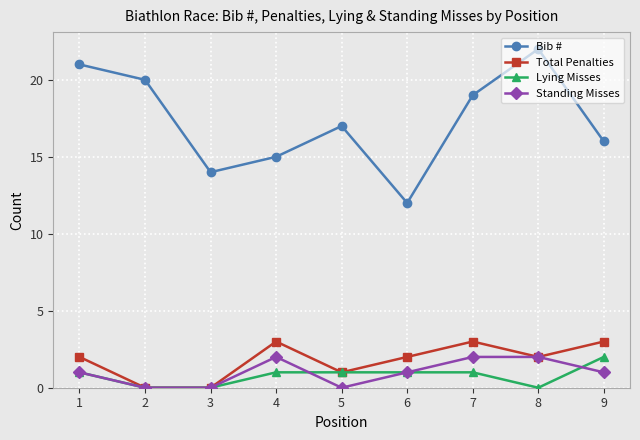

At which label does Bib # reach its peak?

8